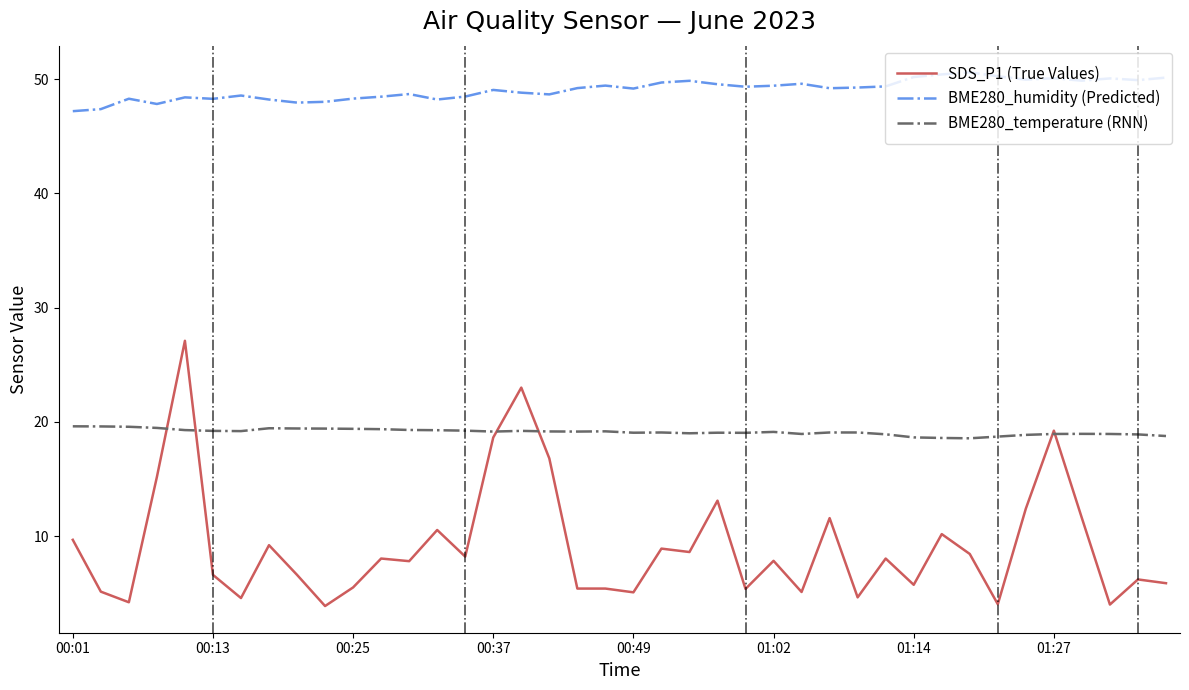

Which series has the widest spread of values?

SDS_P1 (True Values)